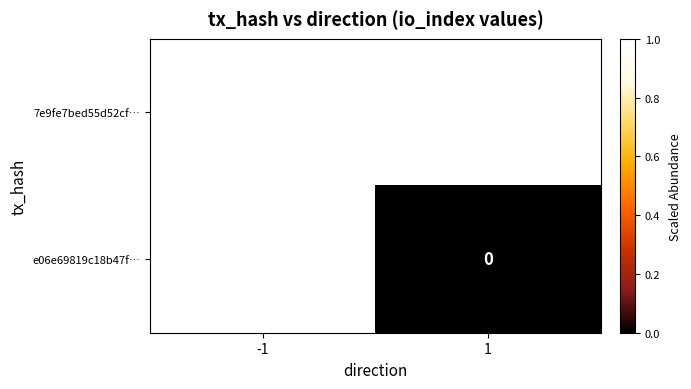

The 7e9fe7bed55d52cf… series shows 1 at -1. True or false?

True